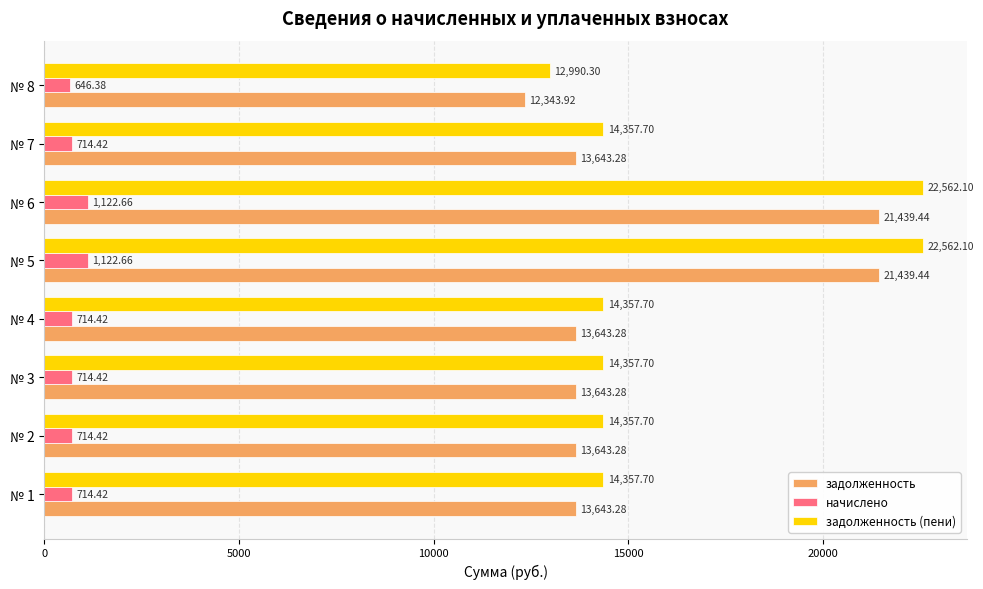

What is the sum of all задолженность (пени) values?

129903.0